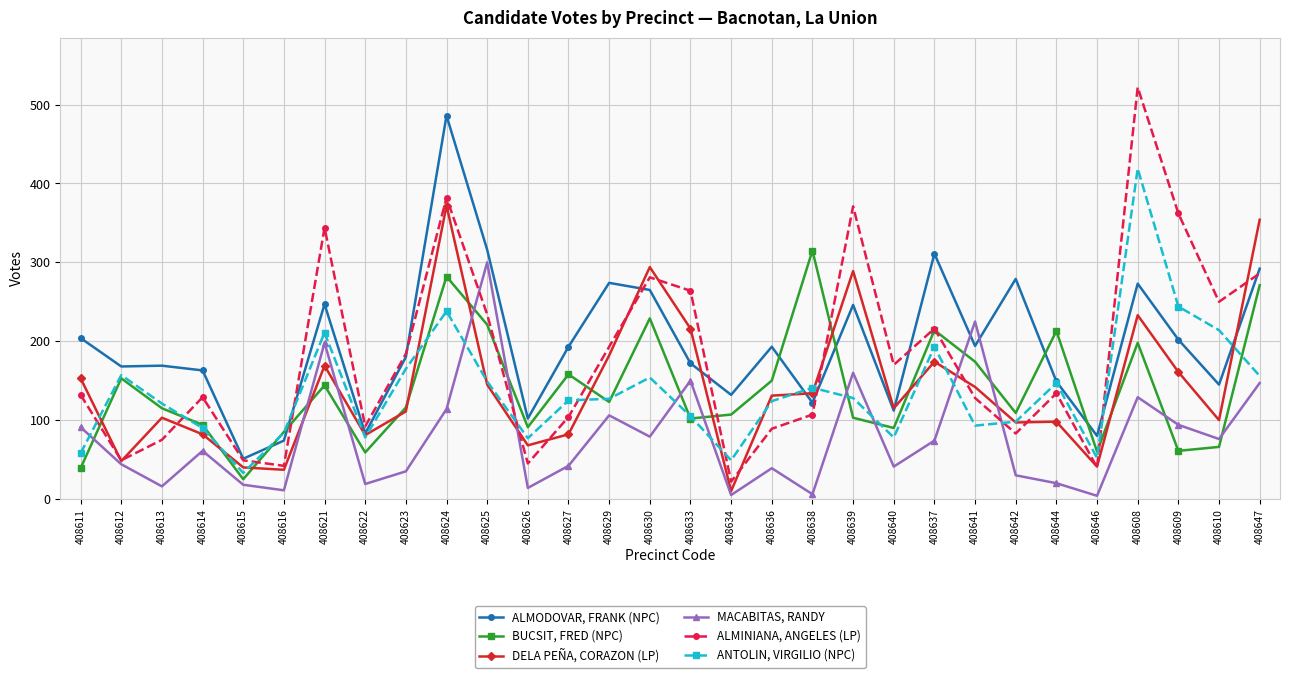

Rank the series by their maximum value, from lowest to highest.

MACABITAS, RANDY, BUCSIT, FRED (NPC), DELA PEÑA, CORAZON (LP), ANTOLIN, VIRGILIO (NPC), ALMODOVAR, FRANK (NPC), ALMINIANA, ANGELES (LP)